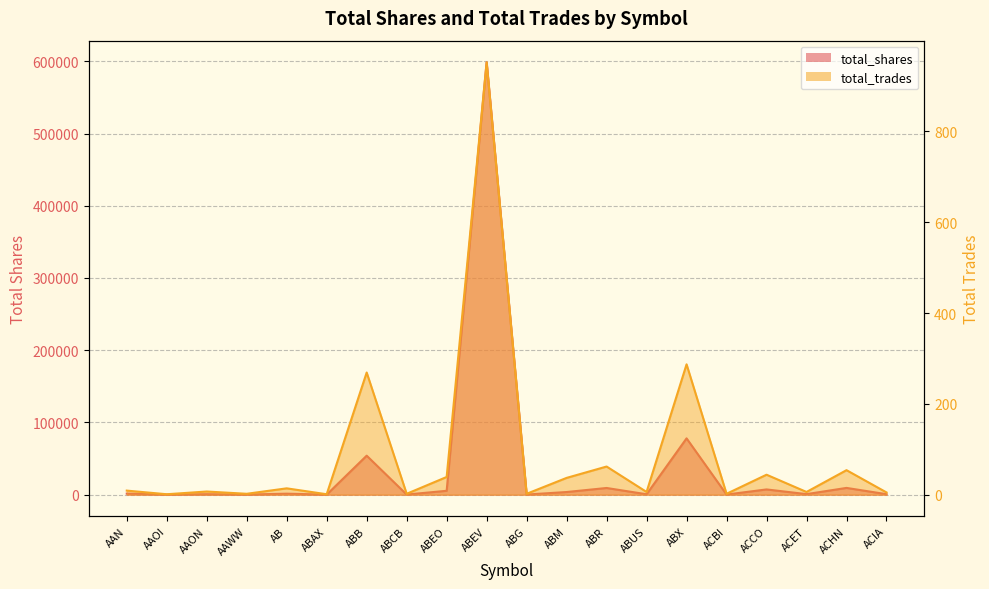

What is the sum of the total_shares values at ABCB and ABG?

400